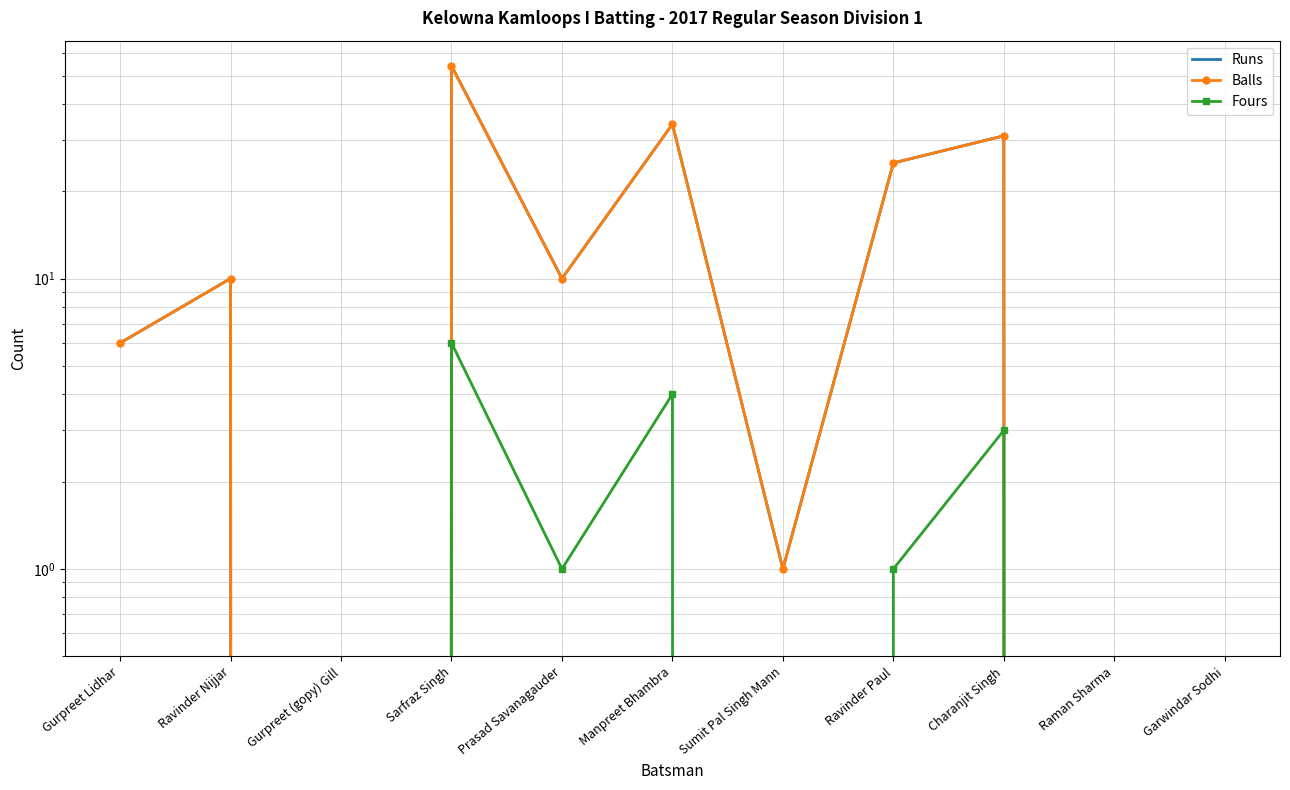

How many positive values does the Fours series have?

5